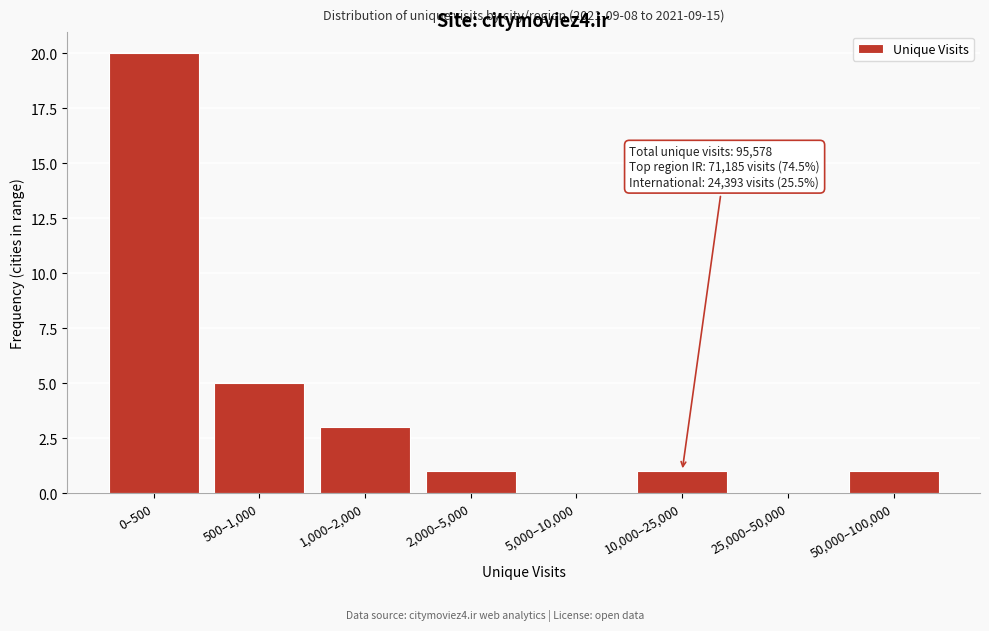

Reading left to right, what are all the values shown in this chart?

0–500=20	500–1,000=5	1,000–2,000=3	2,000–5,000=1	5,000–10,000=0	10,000–25,000=1	25,000–50,000=0	50,000–100,000=1